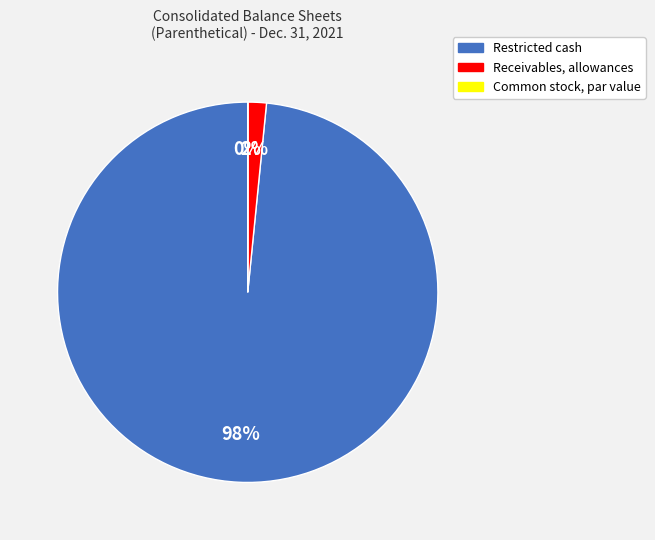

Do Receivables, allowances and Restricted cash together represent more than half of the pie?

Yes